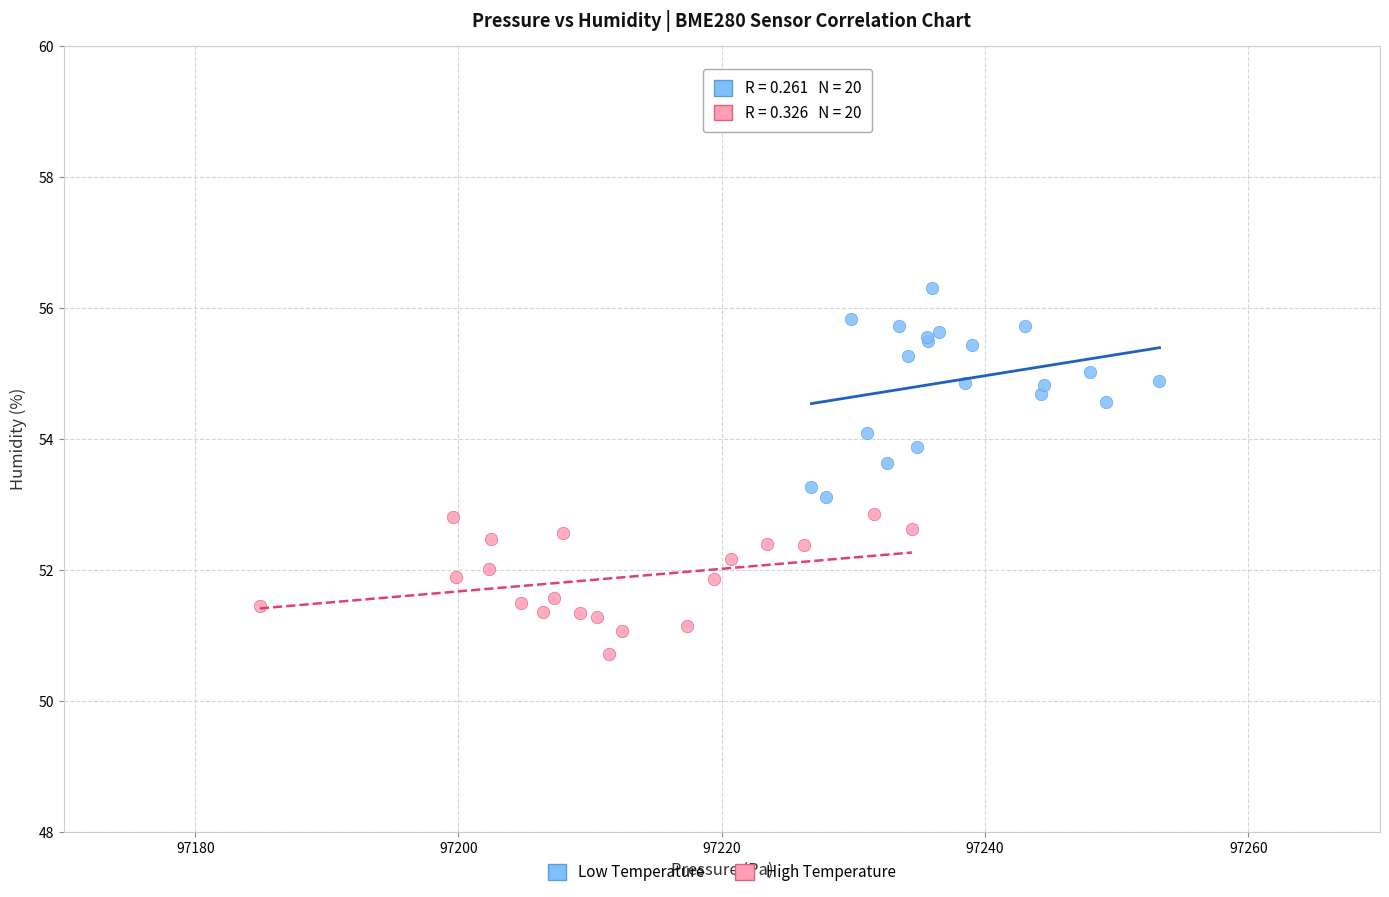

Which series reaches the maximum Y coordinate?

Low Temperature